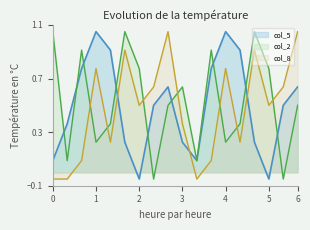

The value of col_8 at 2 is 0.5. True or false?

True